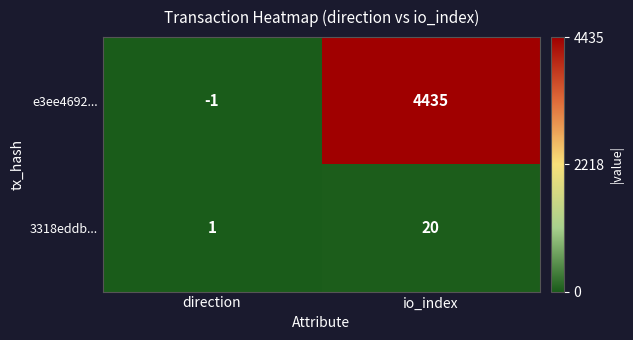

At direction, list the series in order from largest to smallest.

3318eddb..., e3ee4692...